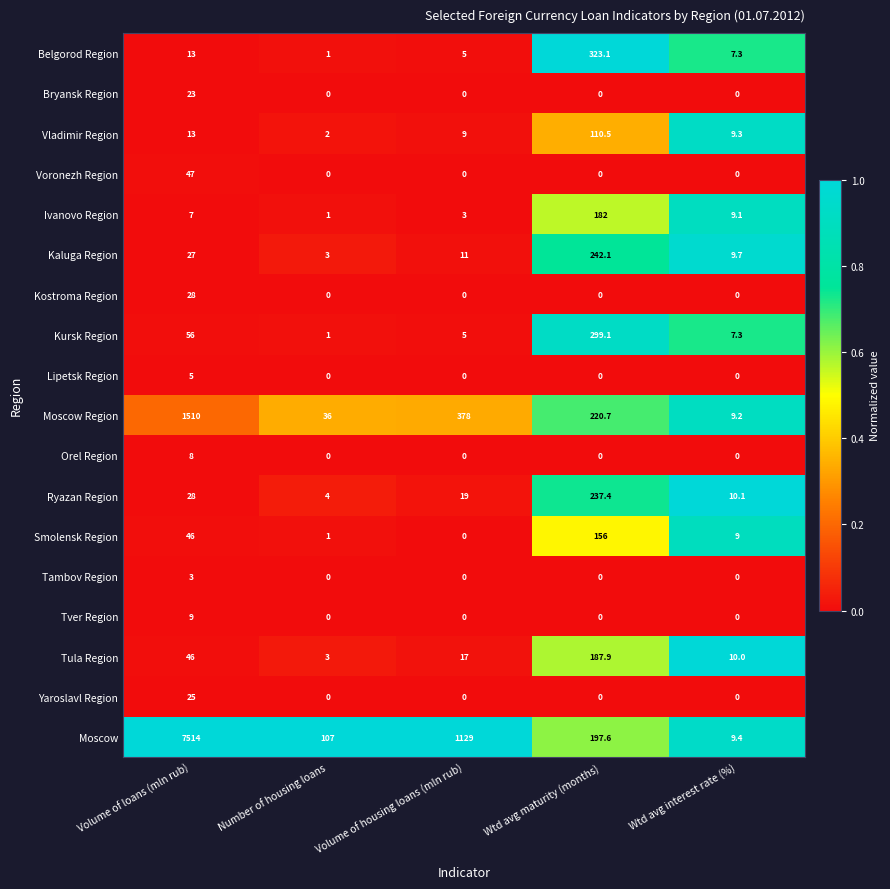

How many data points in Tula Region are less than 17?

2